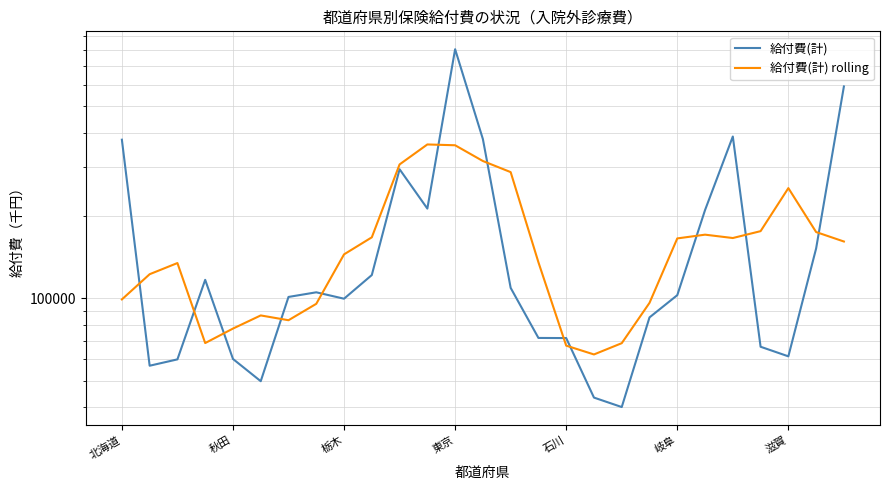

What is the difference between the maximum and minimum values in the 給付費(計) series?

767777.1